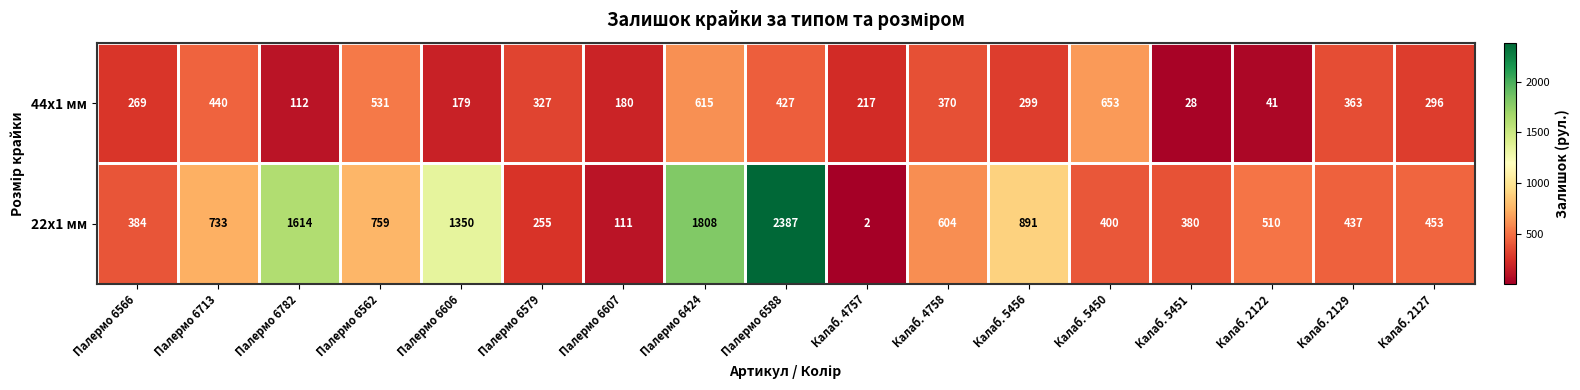

What is the sum of all 44x1 мм values?

5347